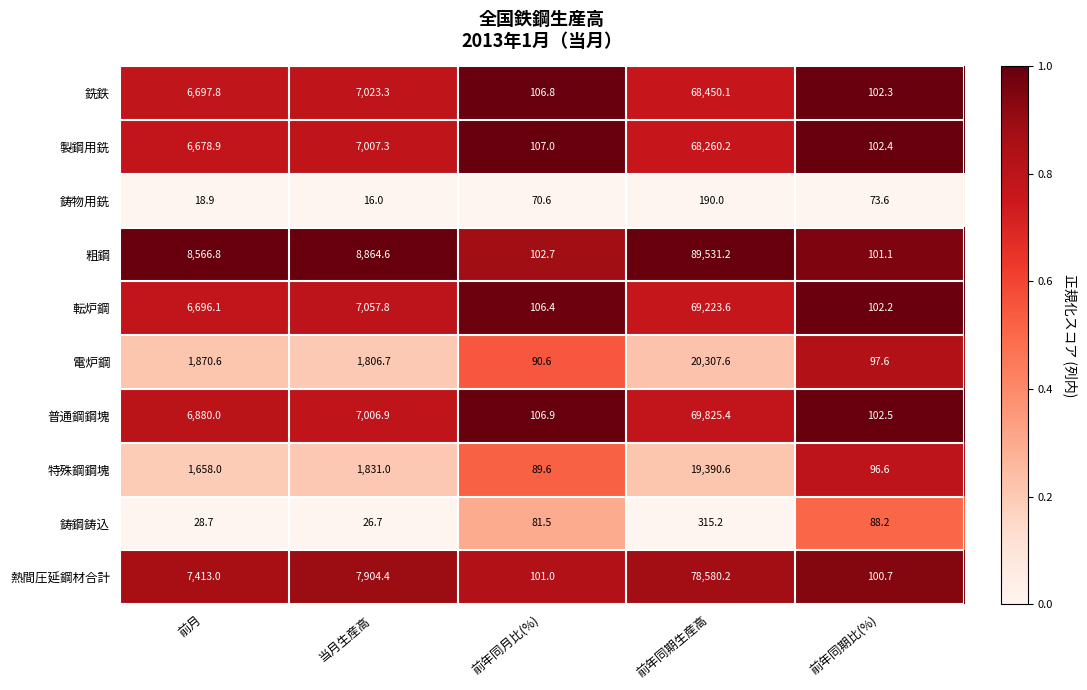

At which label is 特殊鋼鋼塊 closest to 9740?

当月生産高